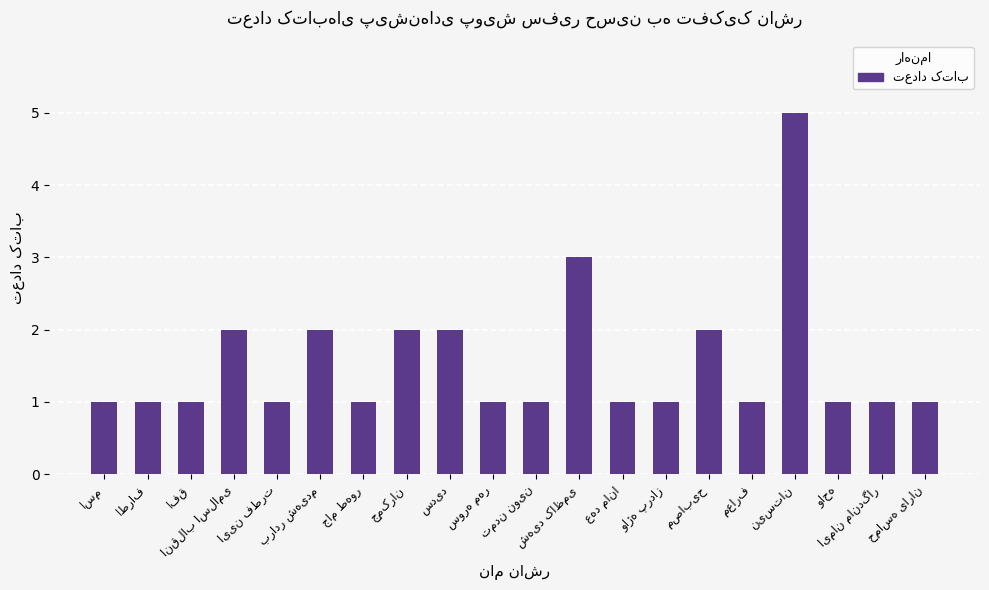

What is the difference between the maximum and minimum values?

4